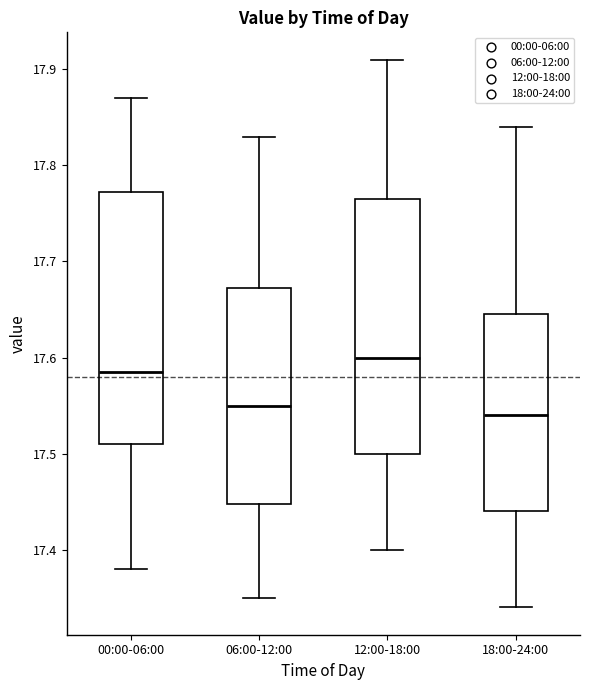

Where is the lower edge of the box for 00:00-06:00 on the y-axis? The values are not printed on the chart, so give them approximately, as read against the axis.

17.51